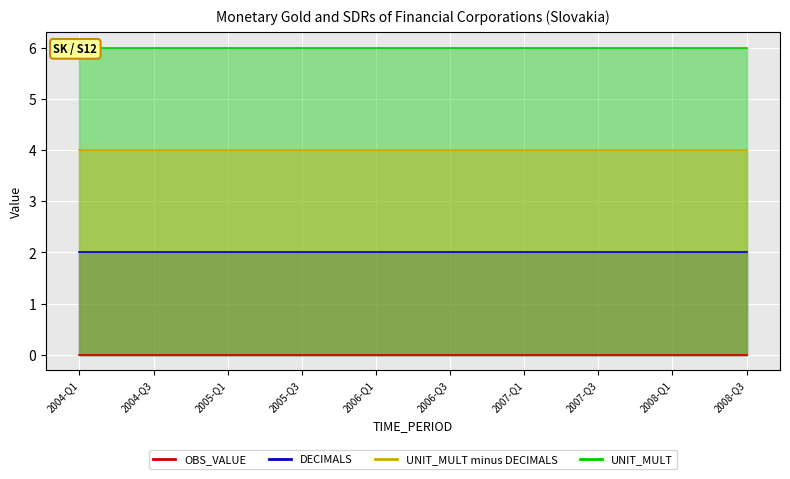

What is the average value of the UNIT_MULT series?

6